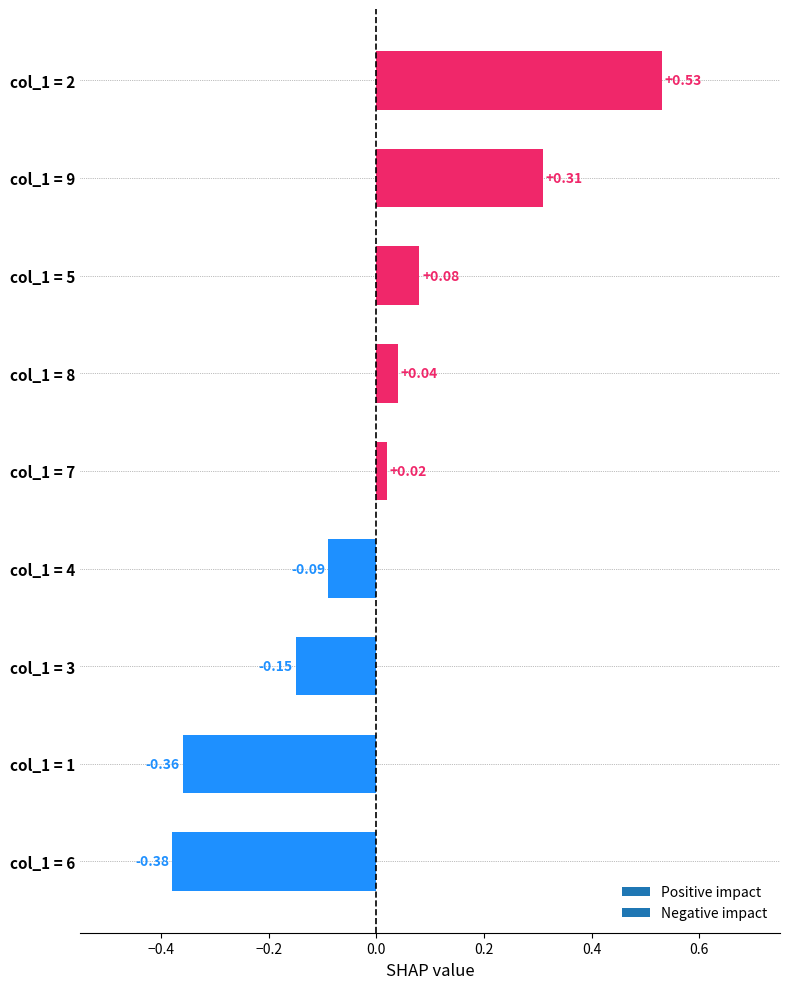

What is the difference between the maximum and minimum values?

0.9